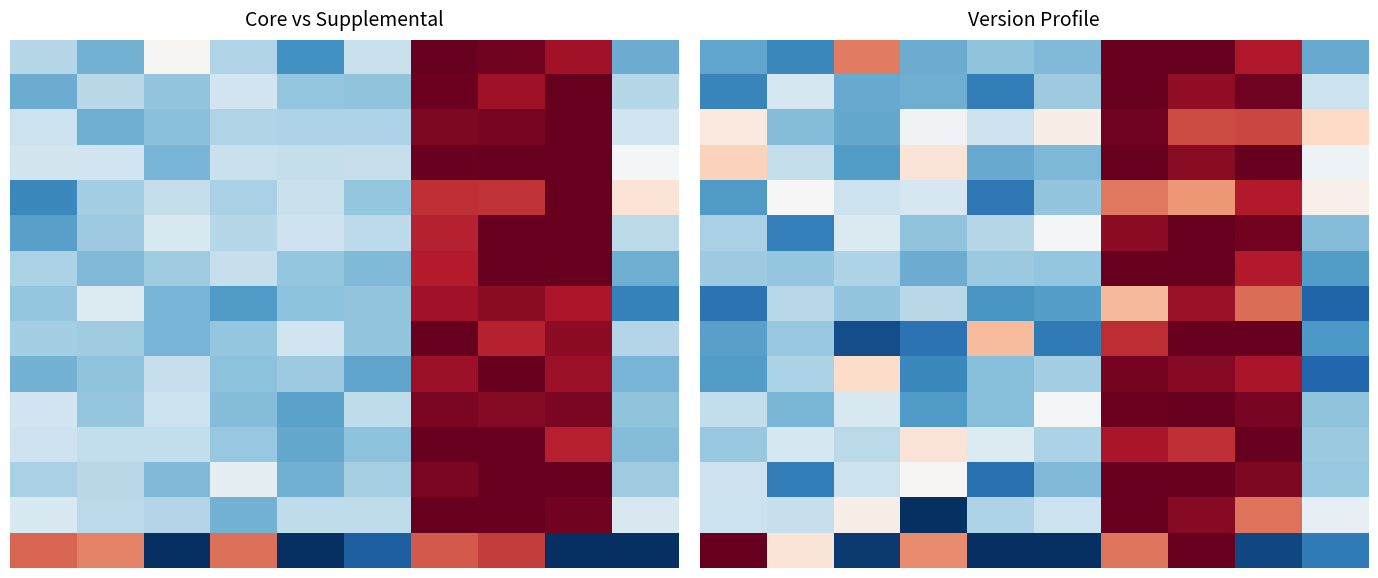

At how many categories does at least one series exceed 1?

5